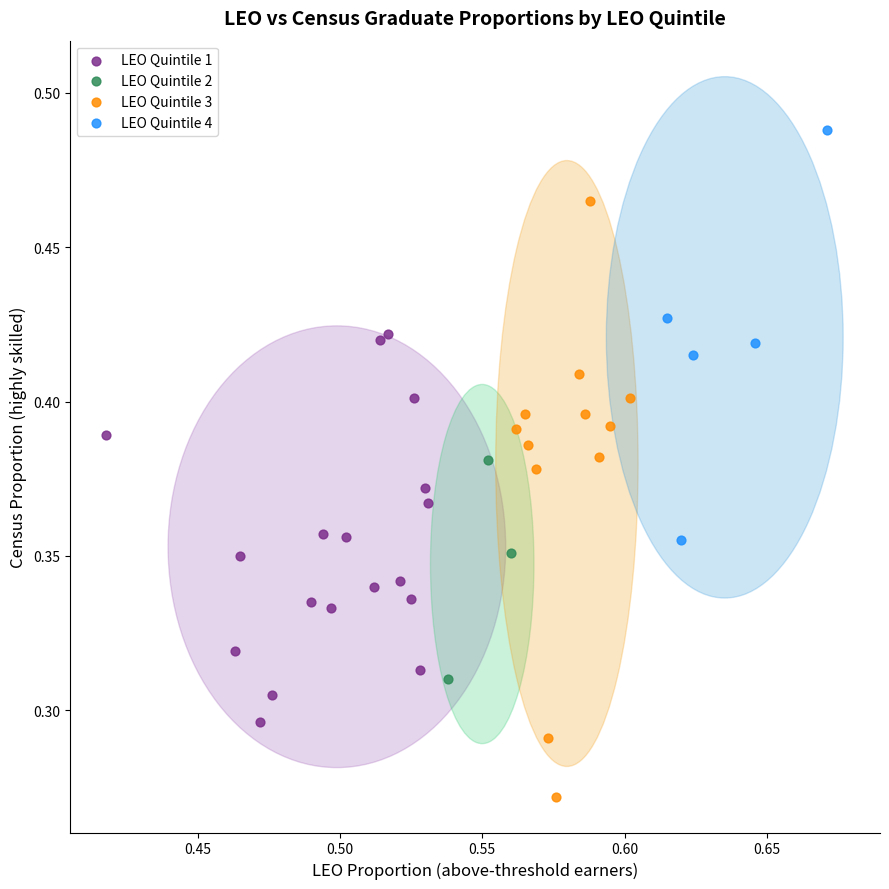

What are all the series names shown in the legend?

LEO Quintile 1, LEO Quintile 2, LEO Quintile 3, LEO Quintile 4